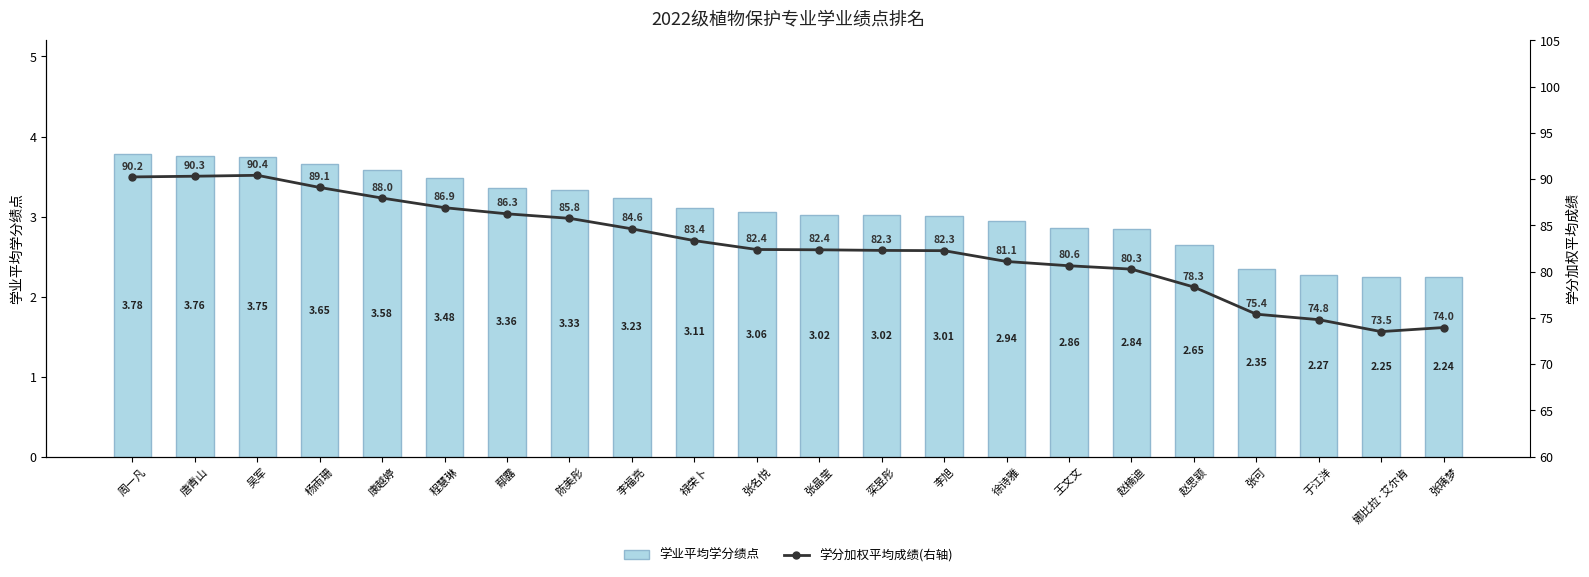

Where does the 学业平均学分绩点 series first go above 3?

周一凡